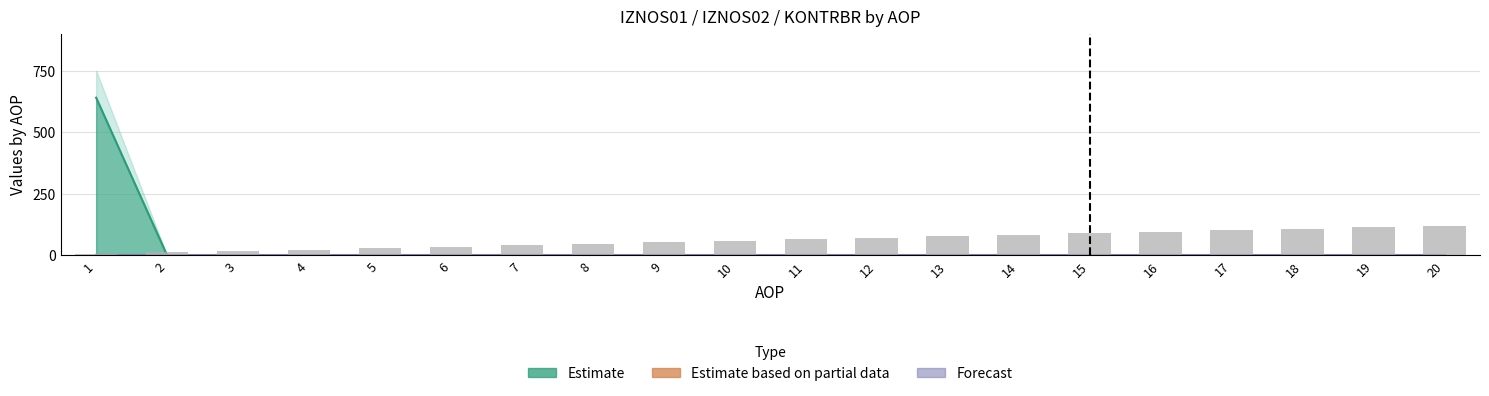

Where is IZNOS01 nearest to the value 320?

2